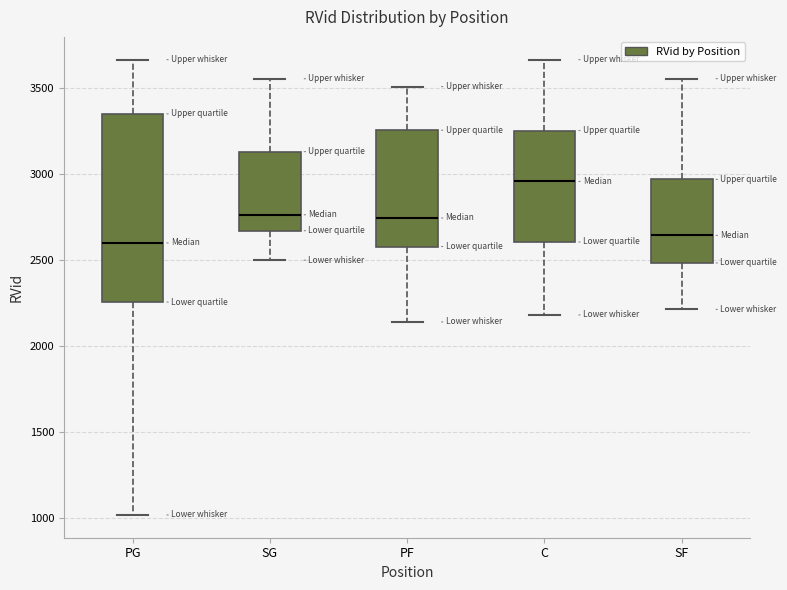

Reading left to right, transcribe this box plot: for each box, give where its median line is, the range the box spans, and where its two whiskers end, as read against the y-axis. The values are not printed on the chart, so give them approximately, as read against the axis.

PG: median 2600, box 2250 to 3350, whiskers 1000 to 3650
SG: median 2750, box 2650 to 3150, whiskers 2500 to 3550
PF: median 2750, box 2600 to 3250, whiskers 2150 to 3500
C: median 2950, box 2600 to 3250, whiskers 2200 to 3650
SF: median 2650, box 2500 to 2950, whiskers 2200 to 3550